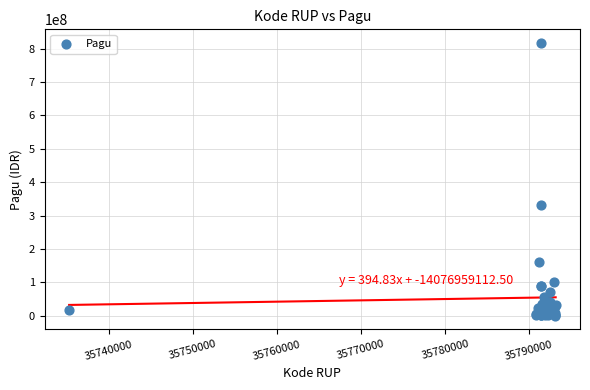

What Y value in the scatter plot is closest to 408450000?

331500000